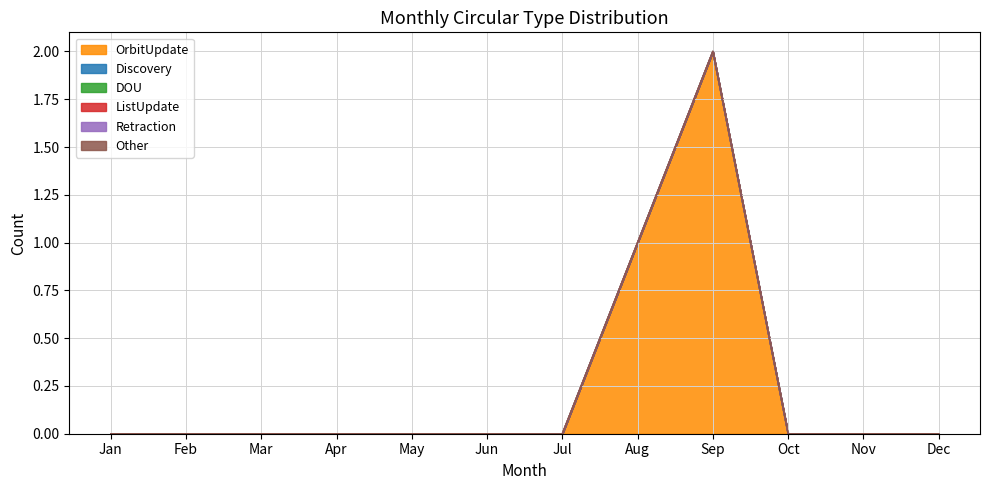

True or false: Discovery and Other cross at least once.

False